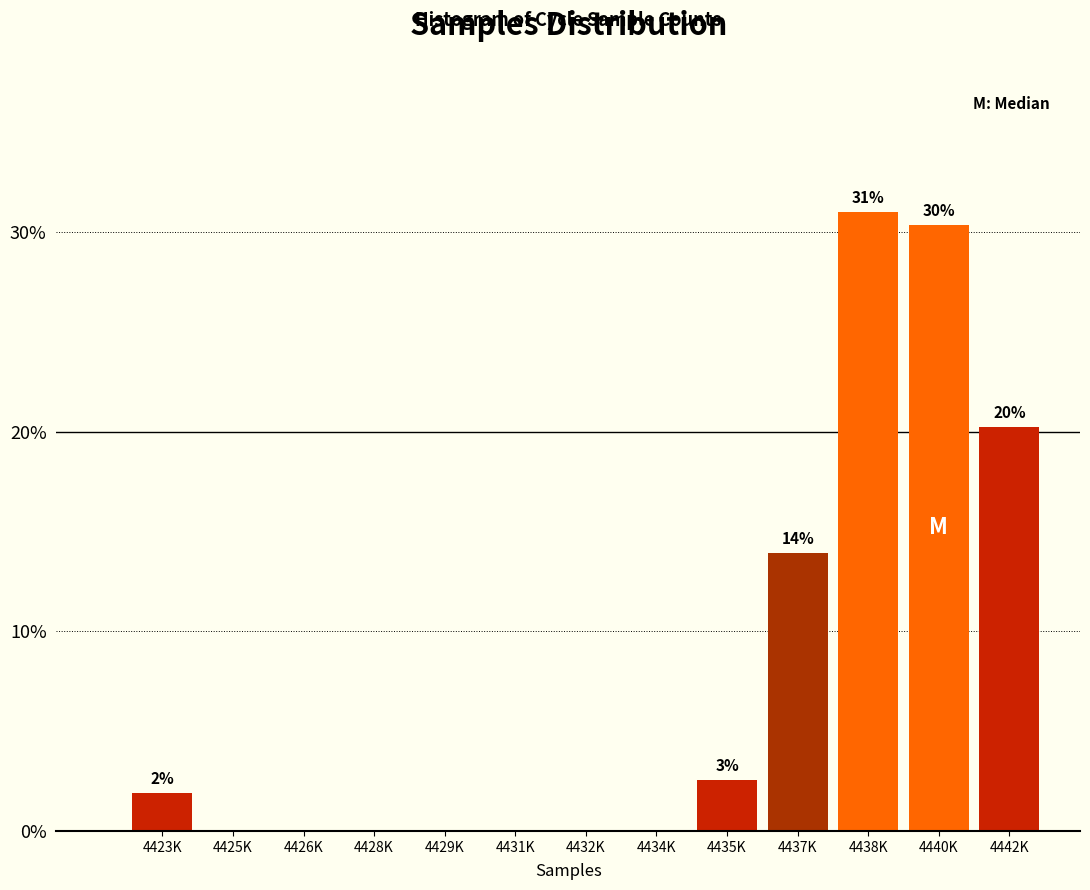

Reading right to left, list all the values displayed in this chart.

4442K=20.3	4440K=30.4	4438K=31.0	4437K=13.9	4435K=2.5	4434K=0.0	4432K=0.0	4431K=0.0	4429K=0.0	4428K=0.0	4426K=0.0	4425K=0.0	4423K=1.9